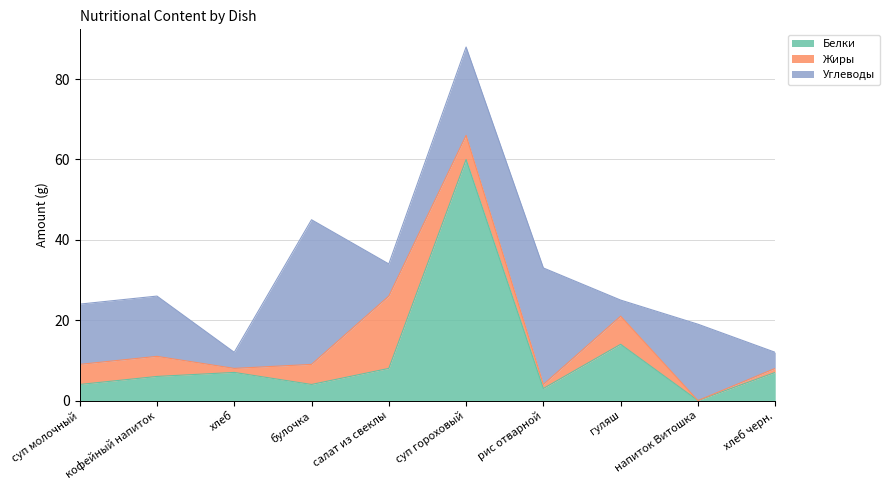

List the series in order of their overall mean, highest first.

Углеводы, Белки, Жиры